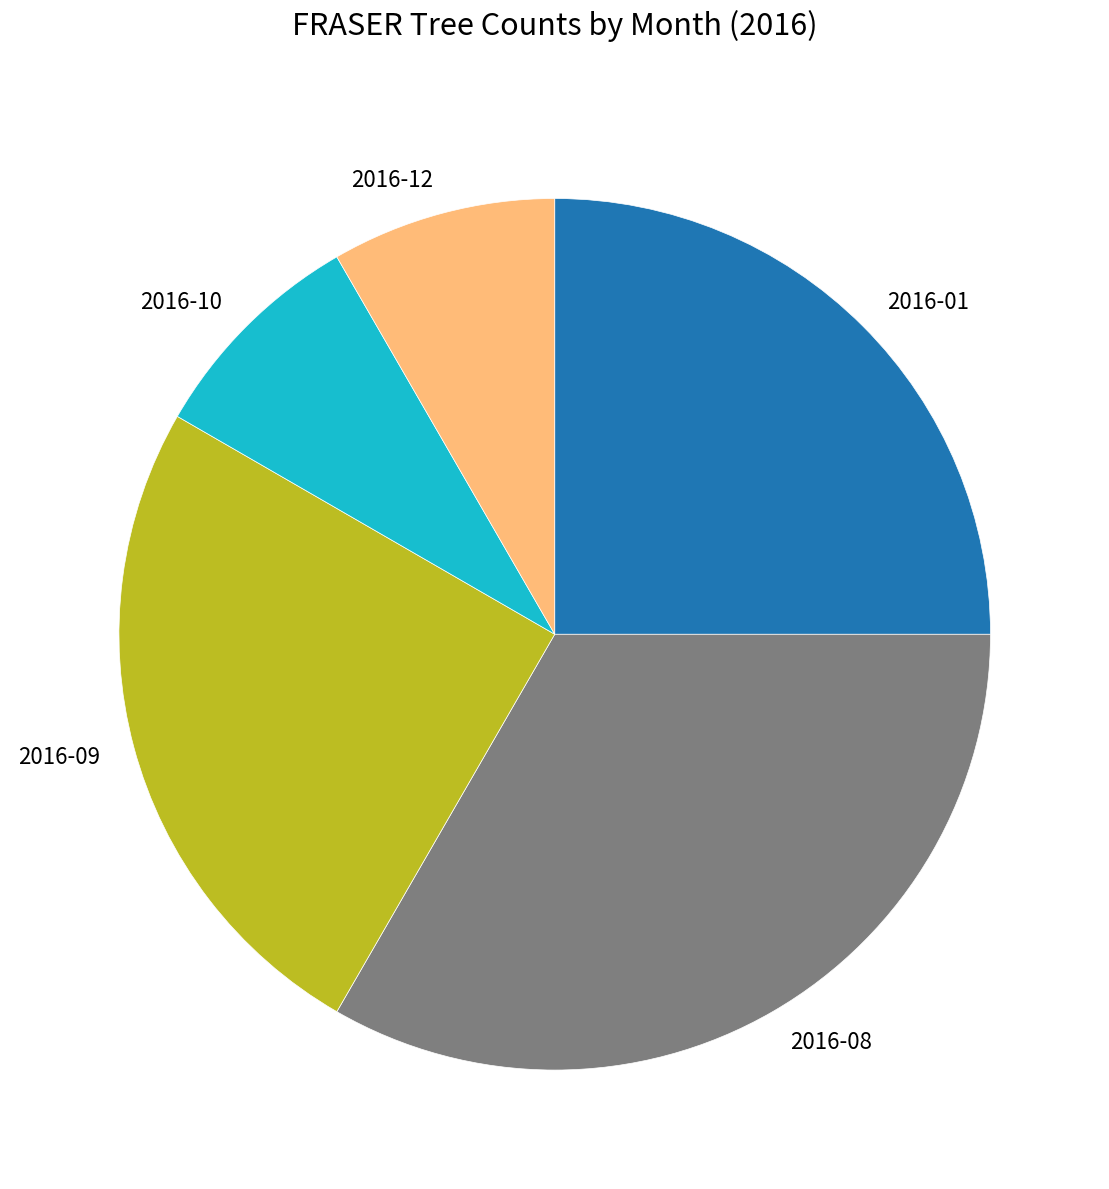

Is there a majority slice in this chart?

No